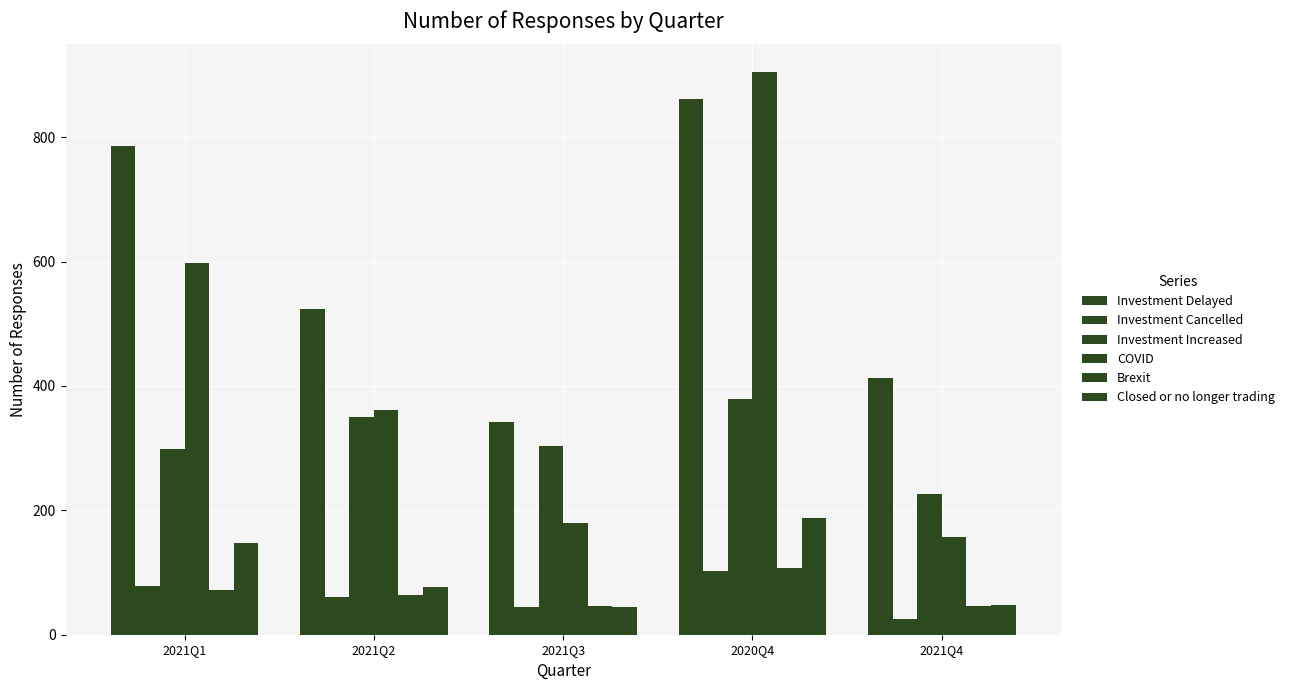

Are the bars horizontal?

No